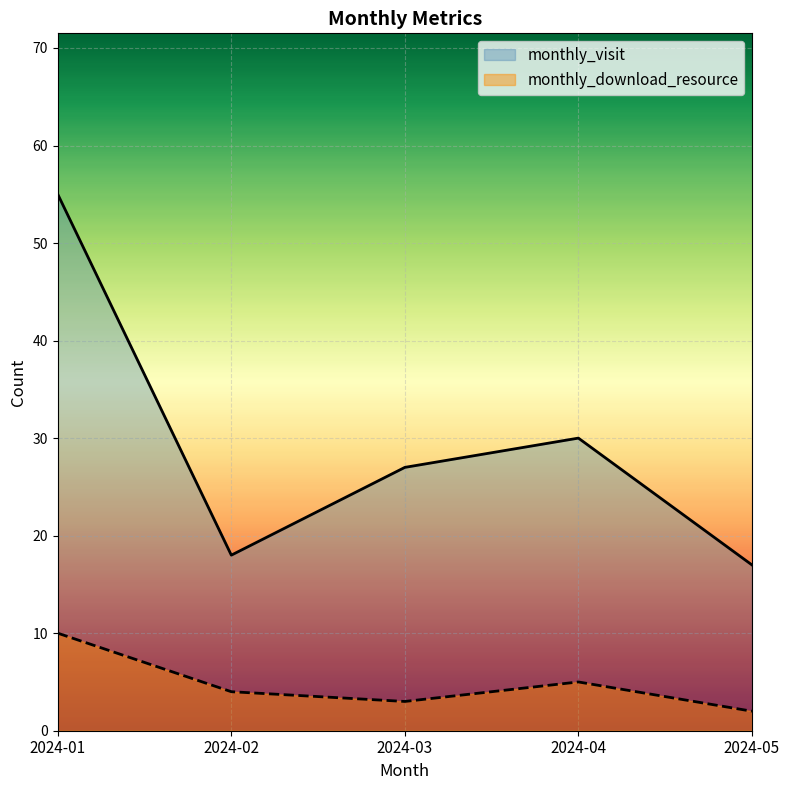

What is the difference between the maximum and minimum values in the monthly_download_resource series?

8